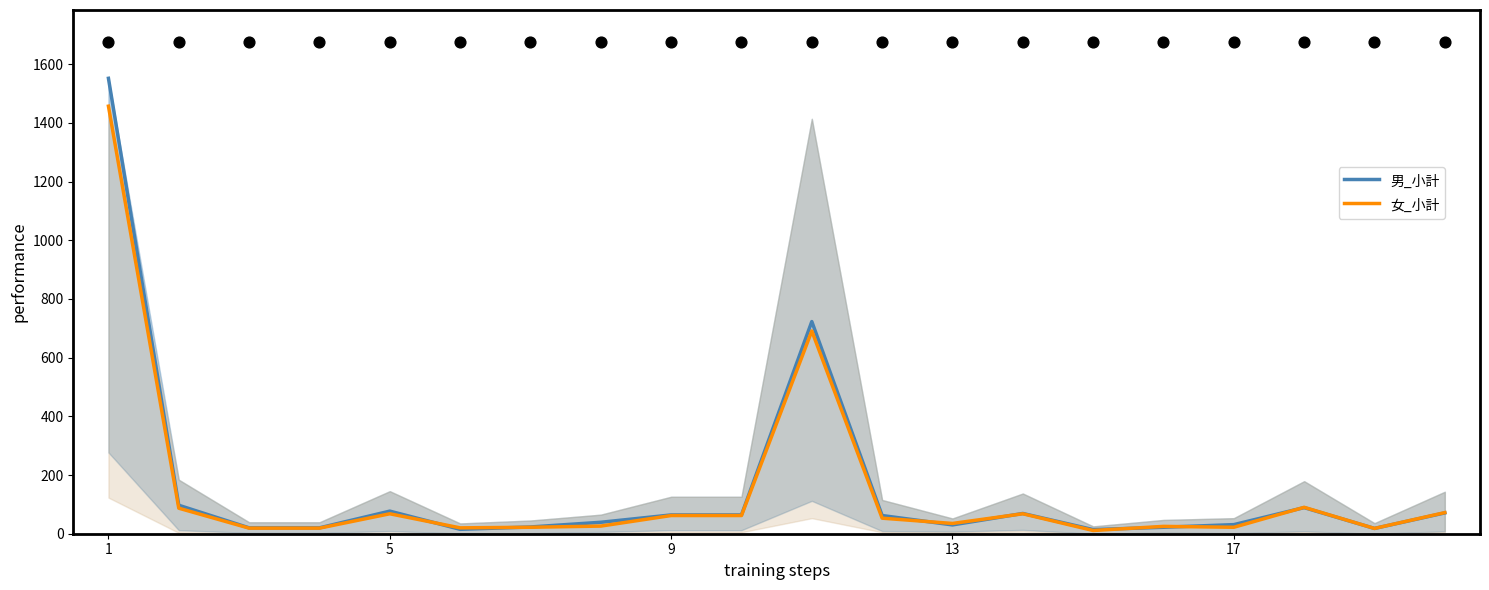

At how many categories does at least one series exceed 642?

2